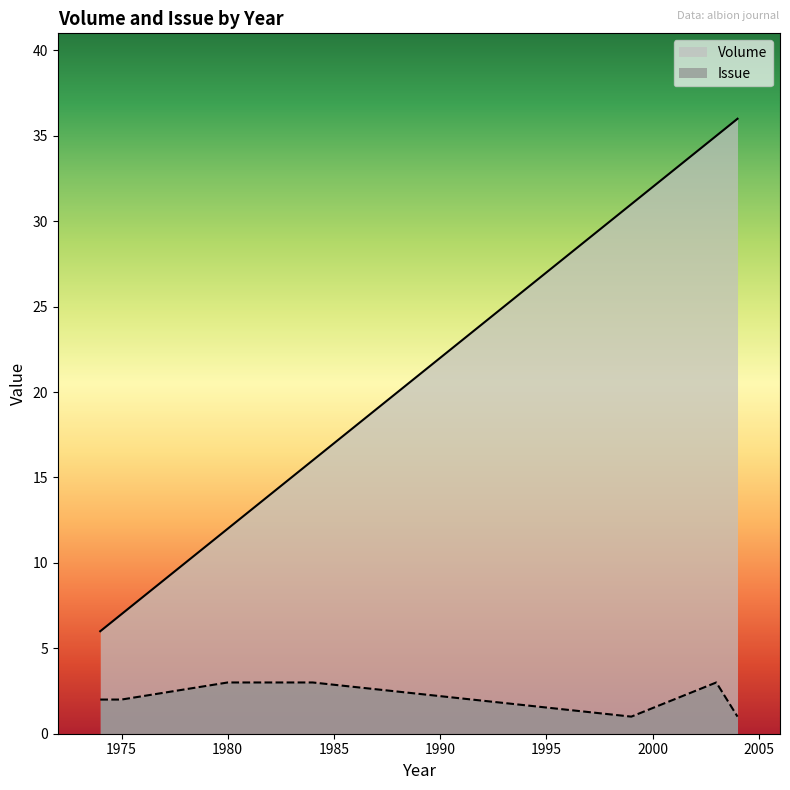

At which category is the sum across all series the highest?

2003